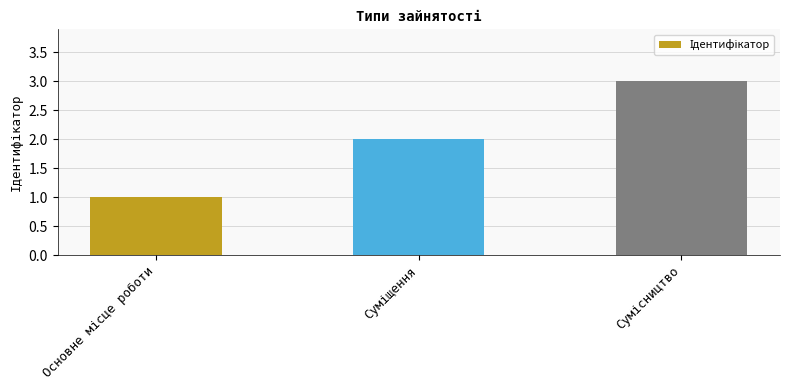

What is the greatest value displayed?

3